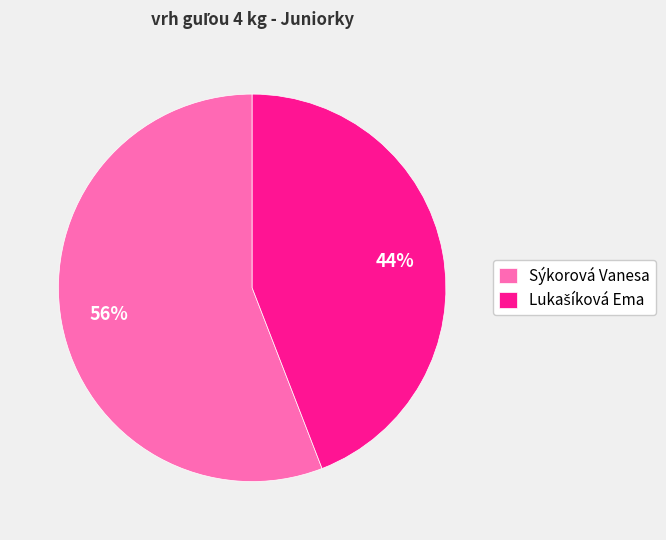

To the nearest percent, what is the difference between the largest and smallest slice percentages?

12%